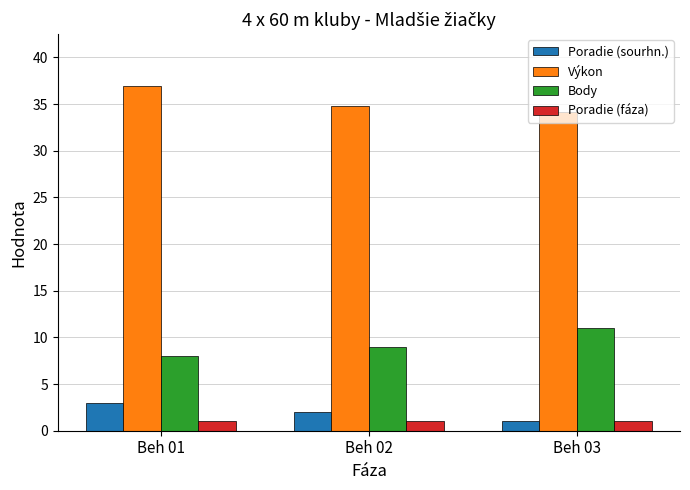

What is the sum of all Poradie (sourhn.) values?

6.0